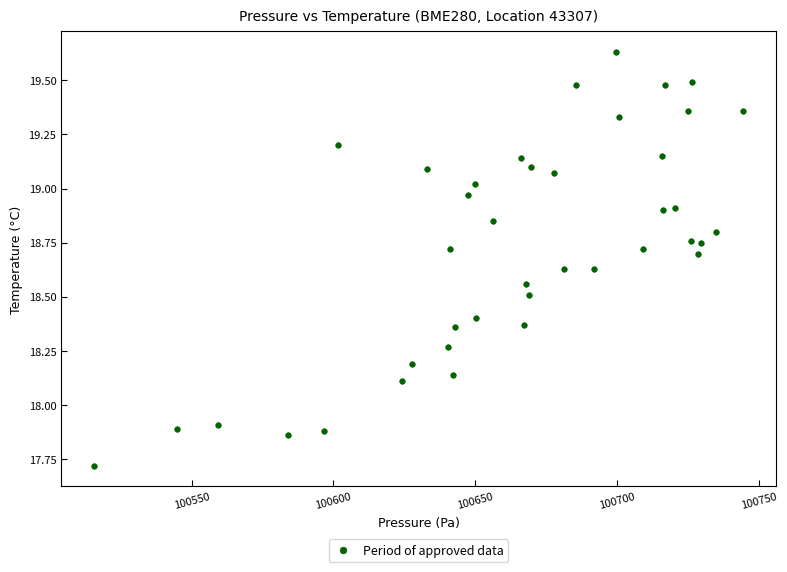

What is the range of X values (max minus min)?

229.1